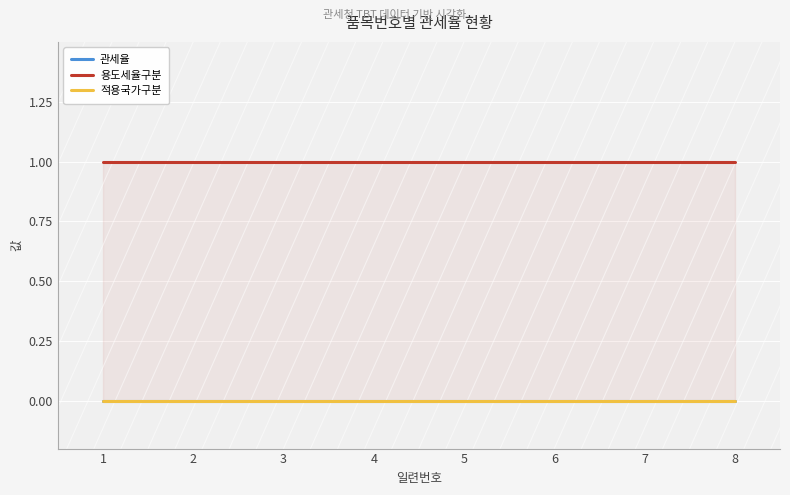

What is the total value across all series at 7?

1